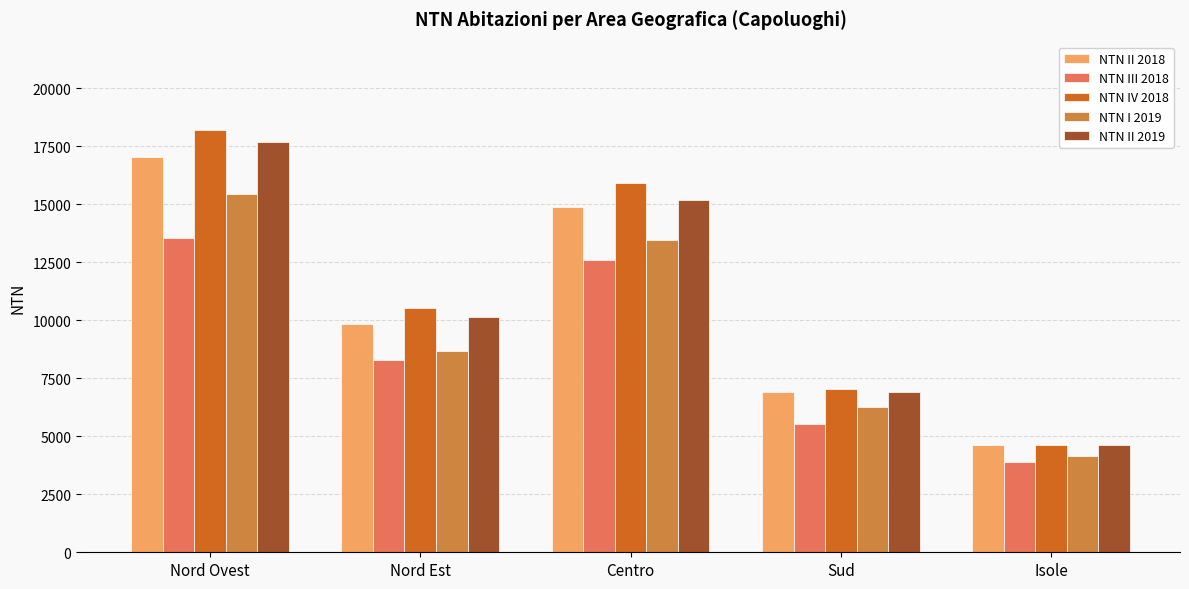

How many groups of bars are there?

5